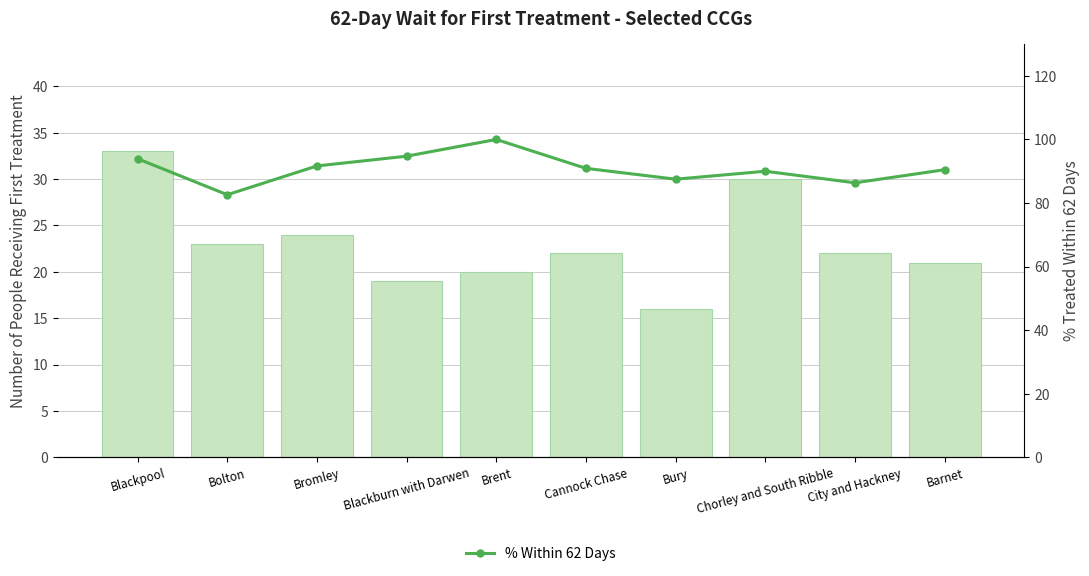

Rank the series at Barnet from lowest to highest value.

Total Treated, % Within 62 Days